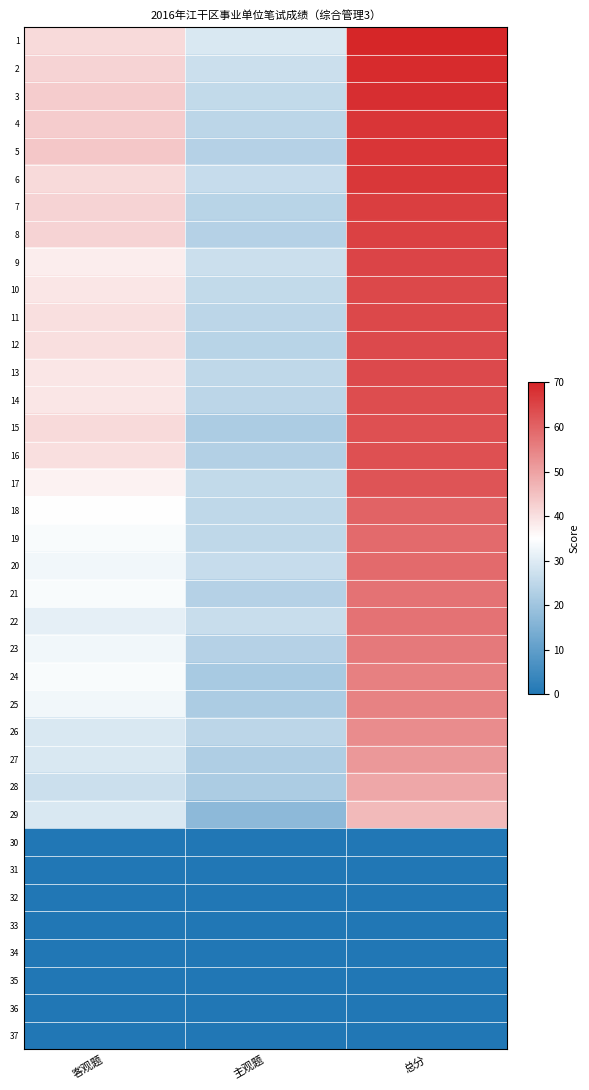

Reading right to left, extract all data points from this chart.

1: 总分=70.0	主观题=29.0	客观题=41.0
2: 总分=69.0	主观题=27.0	客观题=42.0
3: 总分=68.5	主观题=25.5	客观题=43.0
4: 总分=67.5	主观题=24.5	客观题=43.0
5: 总分=67.5	主观题=23.5	客观题=44.0
6: 总分=67.0	主观题=26.0	客观题=41.0
7: 总分=66.0	主观题=24.0	客观题=42.0
8: 总分=65.5	主观题=23.5	客观题=42.0
9: 总分=65.0	主观题=27.0	客观题=38.0
10: 总分=64.5	主观题=25.5	客观题=39.0
11: 总分=64.5	主观题=24.5	客观题=40.0
12: 总分=64.0	主观题=24.0	客观题=40.0
13: 总分=64.0	主观题=25.0	客观题=39.0
14: 总分=63.5	主观题=24.5	客观题=39.0
15: 总分=63.0	主观题=22.0	客观题=41.0
16: 总分=63.0	主观题=23.0	客观题=40.0
17: 总分=62.5	主观题=25.5	客观题=37.0
18: 总分=60.0	主观题=25.0	客观题=35.0
19: 总分=59.0	主观题=25.0	客观题=34.0
20: 总分=59.0	主观题=26.0	客观题=33.0
21: 总分=57.5	主观题=23.5	客观题=34.0
22: 总分=57.5	主观题=26.5	客观题=31.0
23: 总分=56.5	主观题=23.5	客观题=33.0
24: 总分=55.5	主观题=21.5	客观题=34.0
25: 总分=55.0	主观题=22.0	客观题=33.0
26: 总分=53.5	主观题=24.5	客观题=29.0
27: 总分=51.5	主观题=22.5	客观题=29.0
28: 总分=49.0	主观题=22.0	客观题=27.0
29: 总分=46.0	主观题=17.0	客观题=29.0
30: 总分=0.0	主观题=0.0	客观题=0.0
31: 总分=0.0	主观题=0.0	客观题=0.0
32: 总分=0.0	主观题=0.0	客观题=0.0
33: 总分=0.0	主观题=0.0	客观题=0.0
34: 总分=0.0	主观题=0.0	客观题=0.0
35: 总分=0.0	主观题=0.0	客观题=0.0
36: 总分=0.0	主观题=0.0	客观题=0.0
37: 总分=0.0	主观题=0.0	客观题=0.0